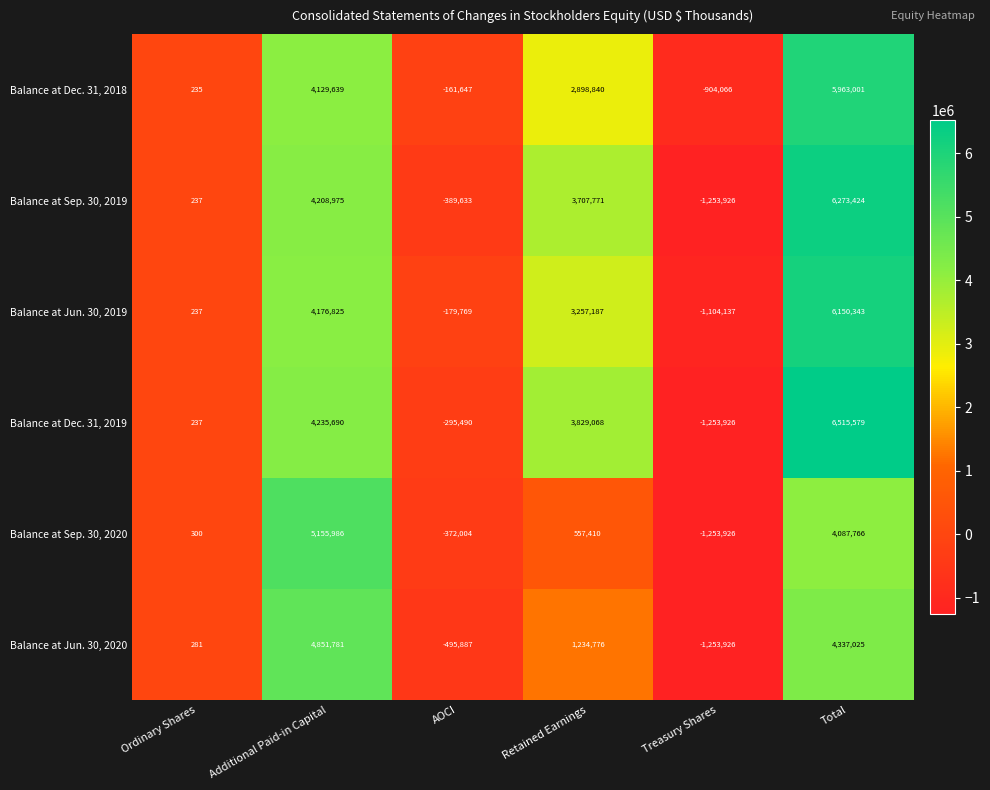

Is it true that Balance at Jun. 30, 2020 equals -1253926 at Treasury Shares?

True